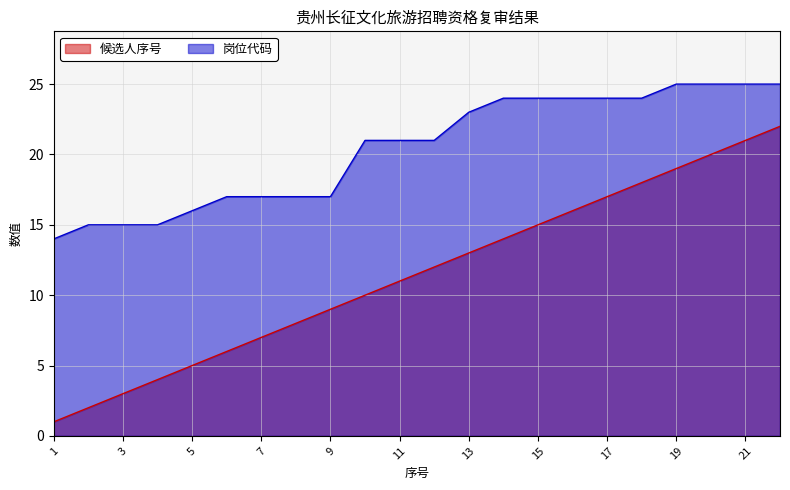

Does the chart have visible grid lines?

Yes